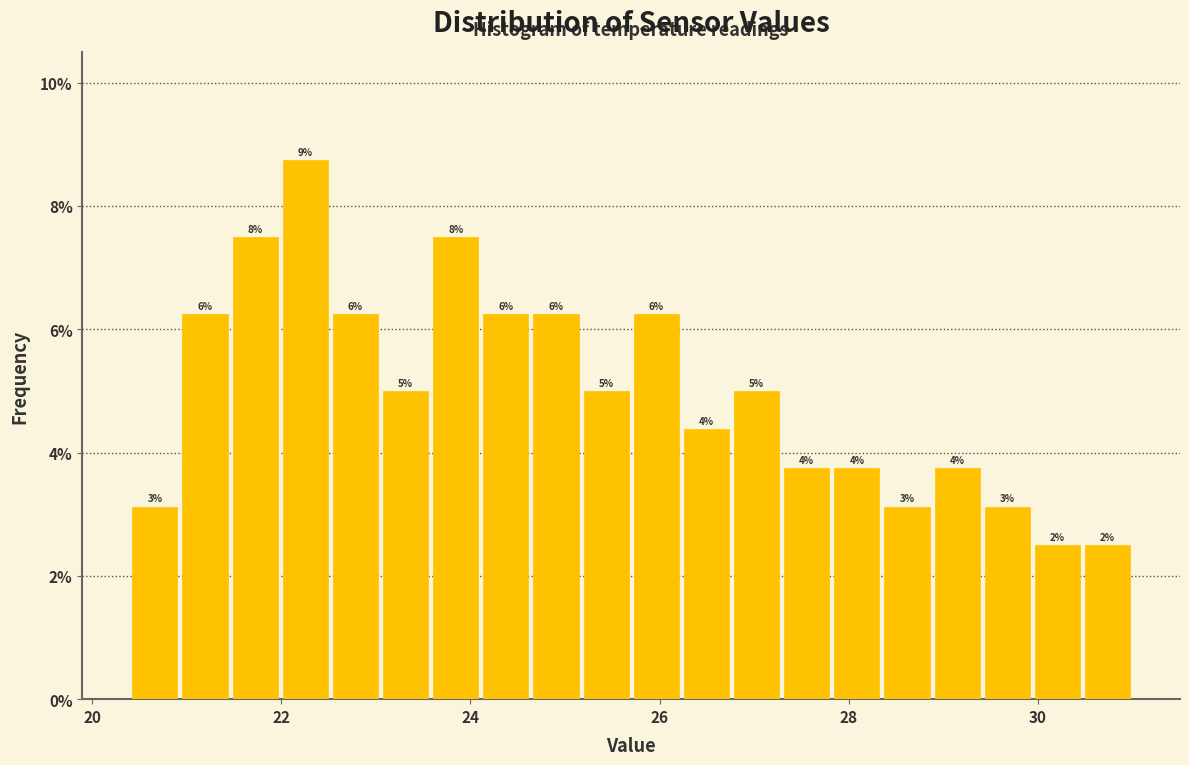

Around what value on the x-axis is the tallest bar? Give the approximate position of its centre, as read against the axis.

22.2